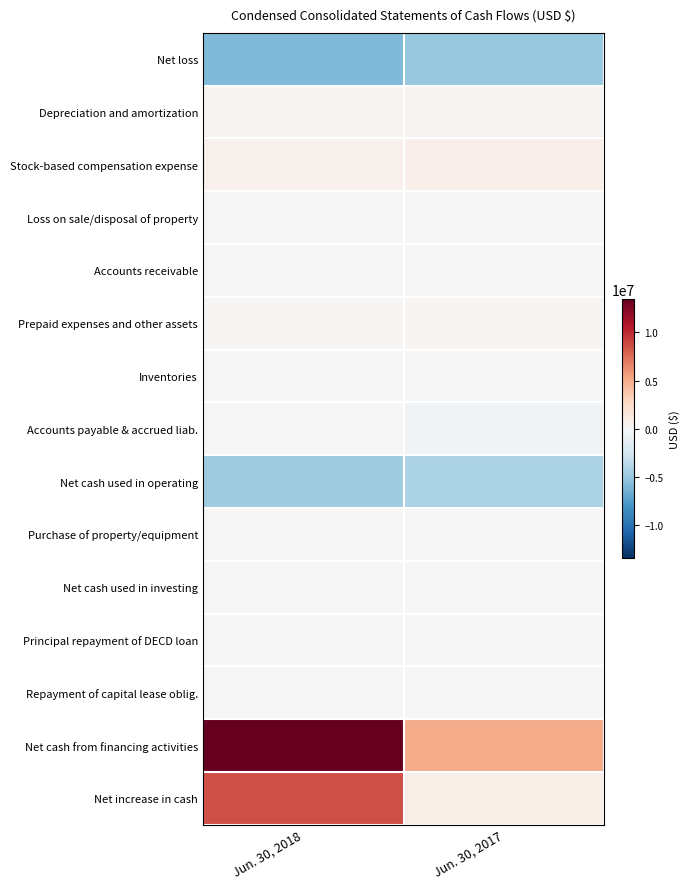

Reading left to right, list all the values displayed in this chart.

Net loss: Jun. 30, 2018=-5899000	Jun. 30, 2017=-5033000
Depreciation and amortization: Jun. 30, 2018=370000	Jun. 30, 2017=401000
Stock-based compensation expense: Jun. 30, 2018=543000	Jun. 30, 2017=671000
Loss on sale/disposal of property: Jun. 30, 2018=10000	Jun. 30, 2017=4000
Accounts receivable: Jun. 30, 2018=-2000	Jun. 30, 2017=61000
Prepaid expenses and other assets: Jun. 30, 2018=136000	Jun. 30, 2017=218000
Inventories: Jun. 30, 2018=-8000	Jun. 30, 2017=-9000
Accounts payable & accrued liab.: Jun. 30, 2018=74000	Jun. 30, 2017=-504000
Net cash used in operating: Jun. 30, 2018=-4776000	Jun. 30, 2017=-4191000
Purchase of property/equipment: Jun. 30, 2018=-34000	Jun. 30, 2017=-43000
Net cash used in investing: Jun. 30, 2018=-34000	Jun. 30, 2017=-43000
Principal repayment of DECD loan: Jun. 30, 2018=-92000	Jun. 30, 2017=-92000
Repayment of capital lease oblig.: Jun. 30, 2018=-19000	Jun. 30, 2017=-15000
Net cash from financing activities: Jun. 30, 2018=13406000	Jun. 30, 2017=5020000
Net increase in cash: Jun. 30, 2018=8596000	Jun. 30, 2017=786000